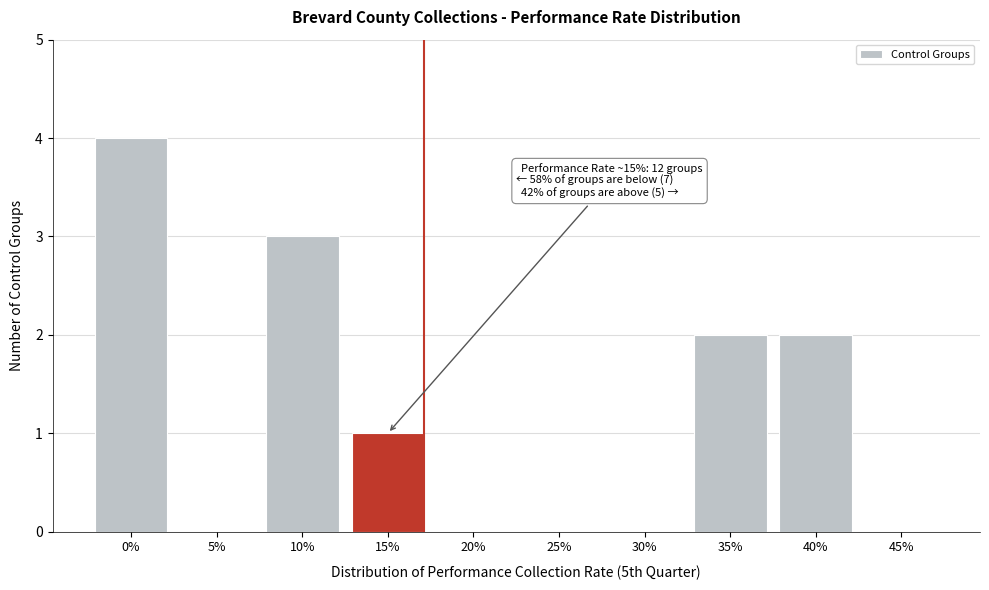

Reading right to left, extract all data points from this chart.

45%=0	40%=2	35%=2	30%=0	25%=0	20%=0	15%=1	10%=3	5%=0	0%=4